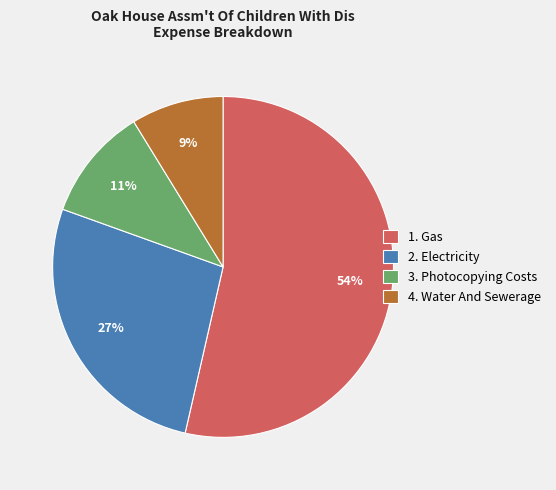

Which category accounts for the majority?

1. Gas